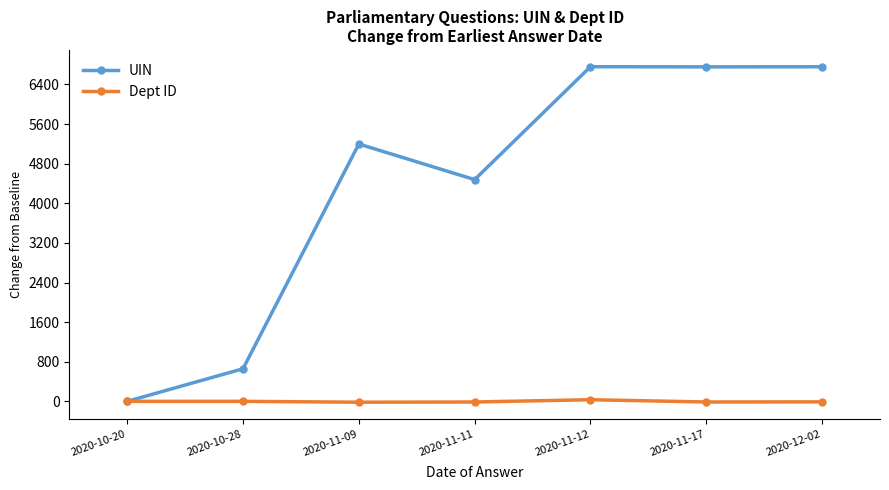

Is it true that UIN equals 958 at 2020-10-28?

False